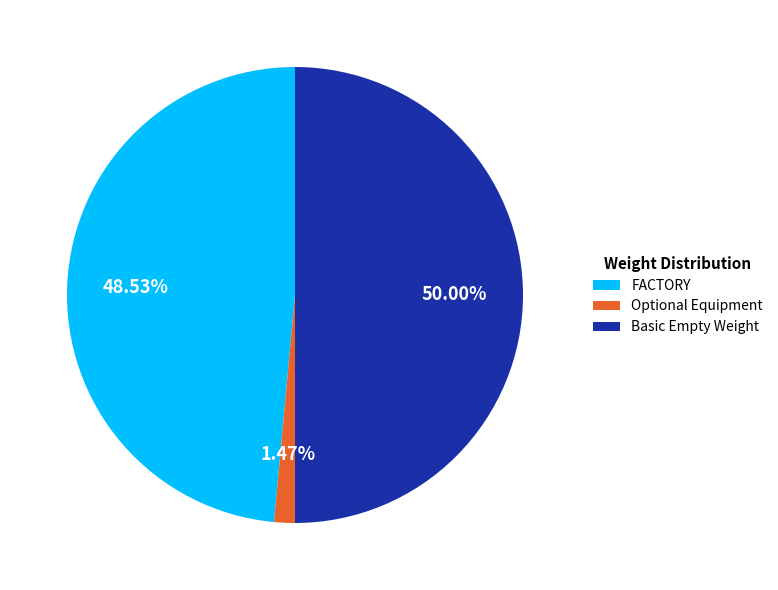

The Optional Equipment slice represents 1% of the pie. True or false?

True